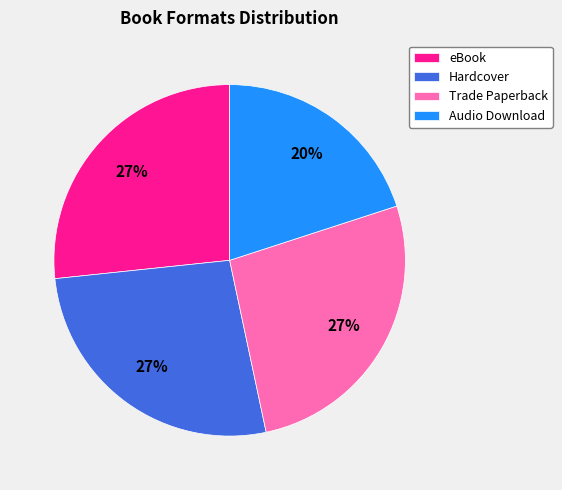

To the nearest percent, what is the average slice percentage?

25%